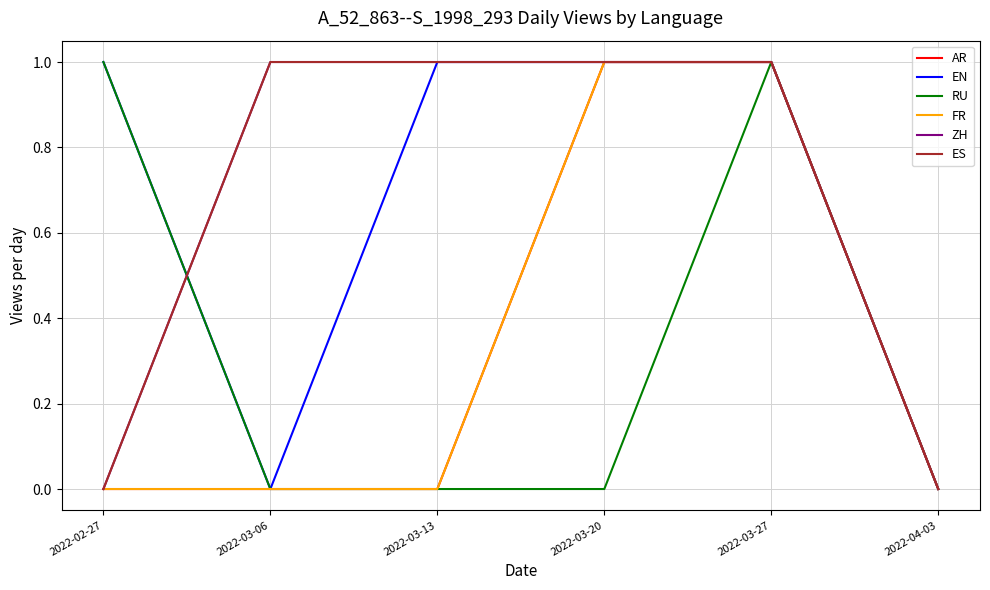

Does the chart have visible grid lines?

Yes